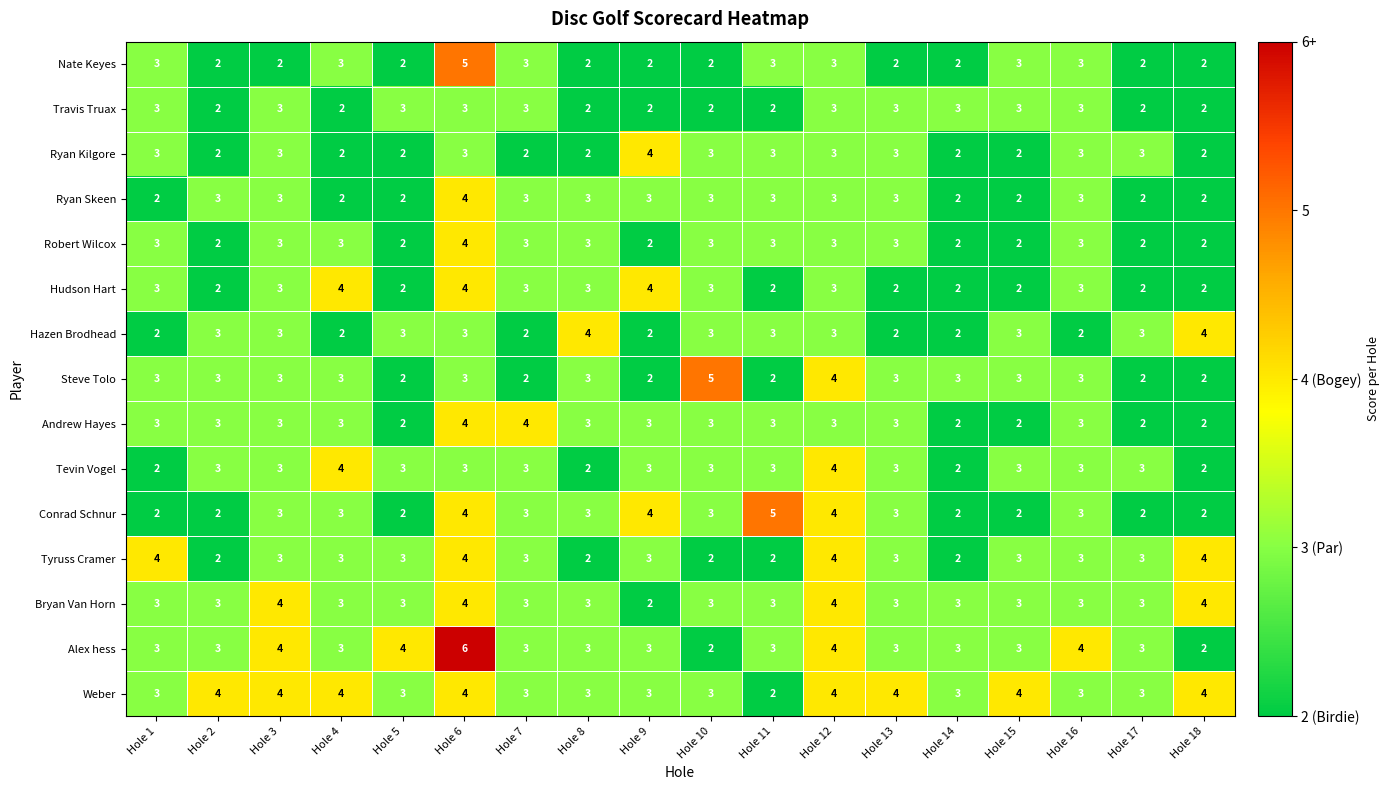

What is the total value across all series at Hole 8?

41